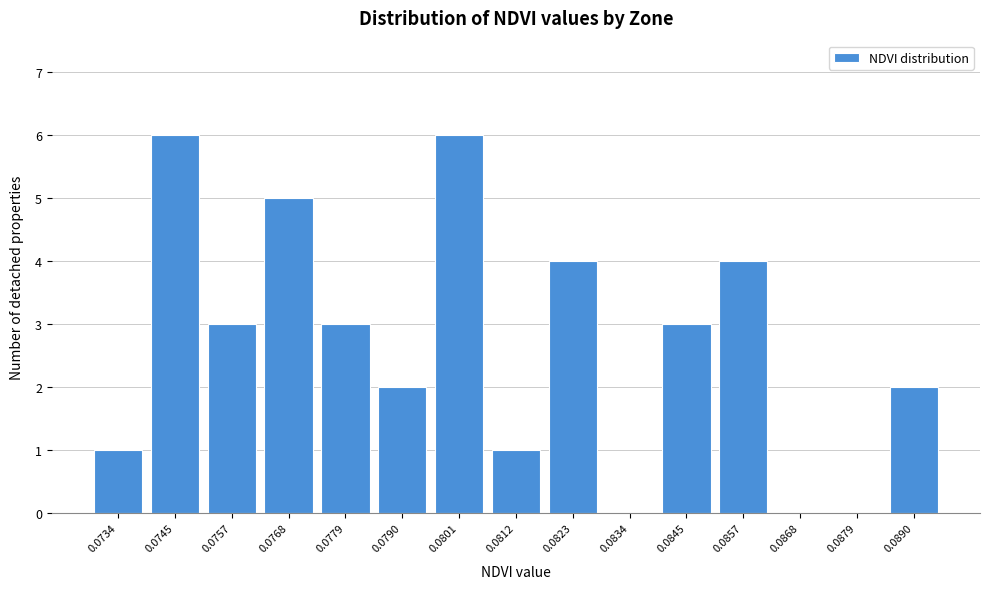

Reading left to right, extract all data points from this chart.

0.0734=1	0.0745=6	0.0757=3	0.0768=5	0.0779=3	0.0790=2	0.0801=6	0.0812=1	0.0823=4	0.0834=0	0.0845=3	0.0857=4	0.0868=0	0.0879=0	0.0890=2